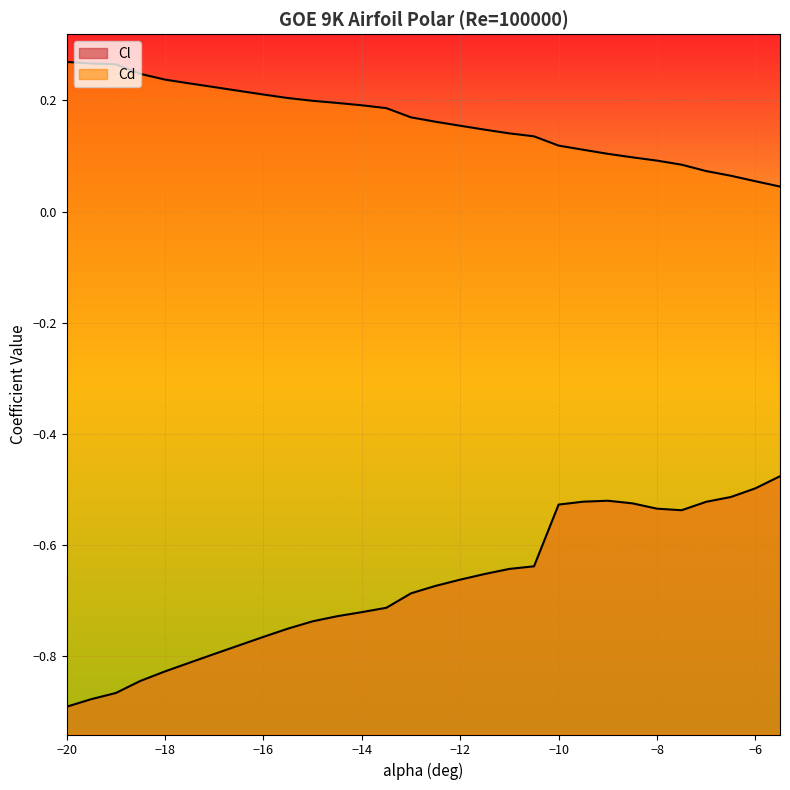

Reading right to left, transcribe all the data shown in this chart.

Cl: -0.5	-0.5	-0.5	-0.5	-0.5	-0.5	-0.5	-0.5	-0.5	-0.5	-0.6	-0.6	-0.7	-0.7	-0.7	-0.7	-0.7	-0.7	-0.7	-0.7	-0.8	-0.8	-0.8	-0.8	-0.8	-0.8	-0.8	-0.9	-0.9	-0.9
Cd: 0.0	0.1	0.1	0.1	0.1	0.1	0.1	0.1	0.1	0.1	0.1	0.1	0.1	0.2	0.2	0.2	0.2	0.2	0.2	0.2	0.2	0.2	0.2	0.2	0.2	0.2	0.2	0.3	0.3	0.3